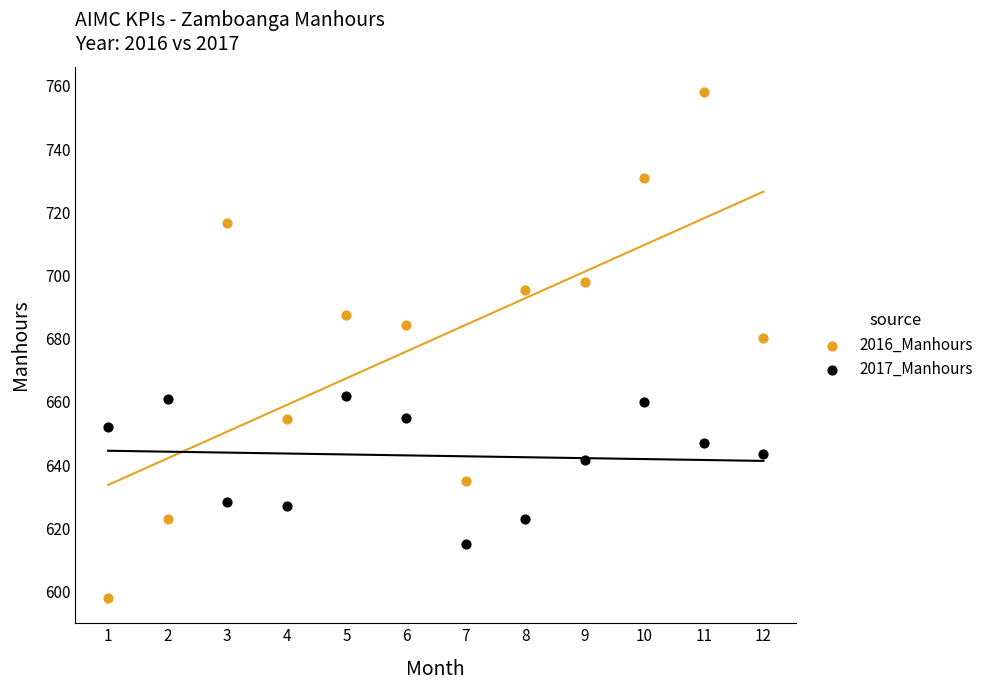

Which series contains the highest Y value?

2016_Manhours